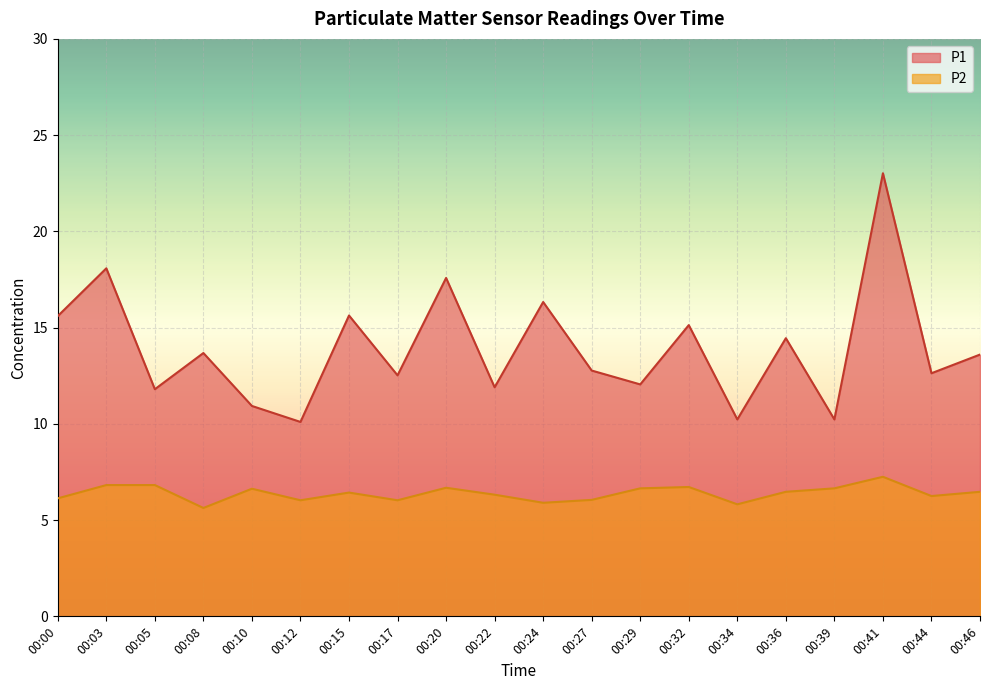

Between 00:10 and 00:12, which series saw the biggest shift?

P1